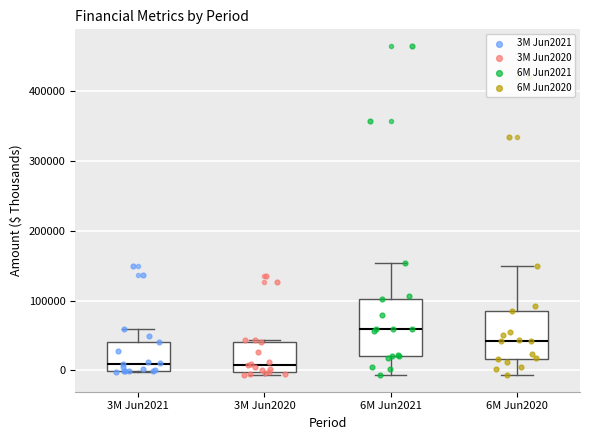

Reading left to right, transcribe this box plot: for each box, give where its median line is, the range the box spans, and where its two whiskers end, as read against the y-axis. The values are not printed on the chart, so give them approximately, as read against the axis.

3M Jun2021: median 10000, box 0 to 40000, whiskers 0 to 60000
3M Jun2020: median 10000, box 0 to 40000, whiskers -10000 to 40000
6M Jun2021: median 60000, box 20000 to 100000, whiskers -10000 to 150000
6M Jun2020: median 40000, box 20000 to 90000, whiskers -10000 to 150000